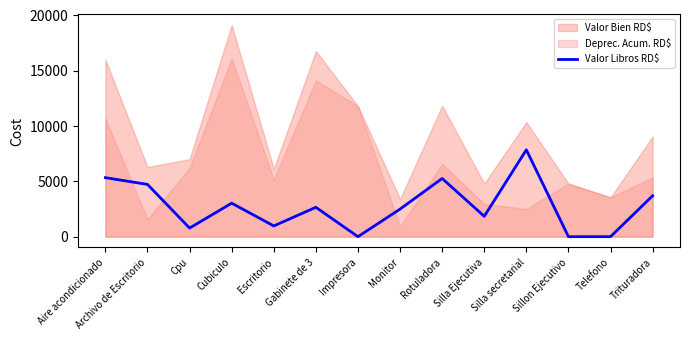

Does the chart have visible grid lines?

No